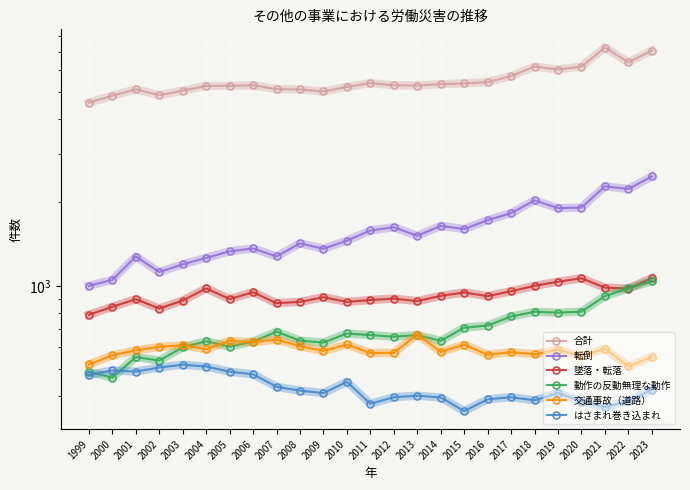

Reading right to left, extract all data points from this chart.

合計: 7065	6408	7243	6179	6033	6181	5716	5433	5374	5343	5282	5292	5388	5222	5027	5114	5123	5293	5269	5267	5060	4874	5119	4852	4583
転倒: 2483	2237	2287	1917	1908	2035	1831	1727	1605	1647	1517	1628	1585	1457	1362	1424	1278	1365	1333	1263	1196	1123	1277	1052	1001
墜落・転落: 1067	979	986	1066	1036	1001	957	919	947	921	882	900	890	876	911	876	867	949	897	980	886	829	896	841	787
動作の反動無理な動作: 1041	980	919	808	801	807	776	720	707	634	665	656	665	674	625	635	684	630	604	632	601	538	554	467	490
交通事故（道路）: 555	513	594	559	589	567	577	565	614	579	668	574	573	615	583	606	641	627	634	591	611	603	586	562	521
はさまれ巻き込まれ: 423	384	366	383	411	387	397	390	354	396	402	397	376	451	411	419	433	480	491	512	520	508	491	496	478